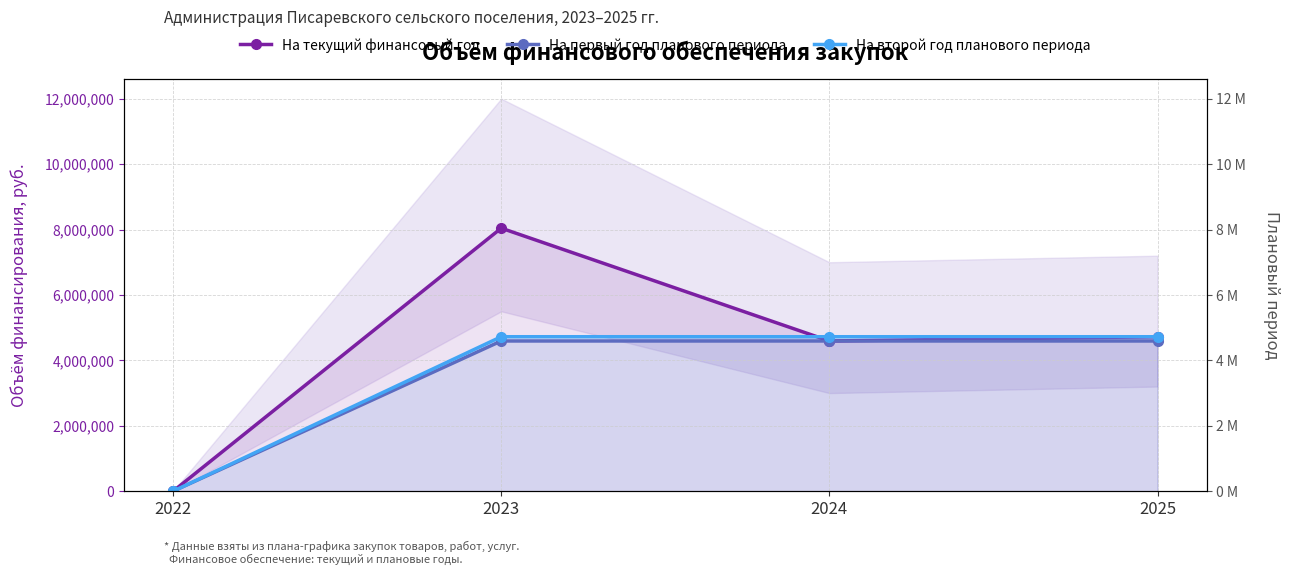

Where do На второй год планового периода and На текущий финансовый год first cross each other?

2023 and 2024